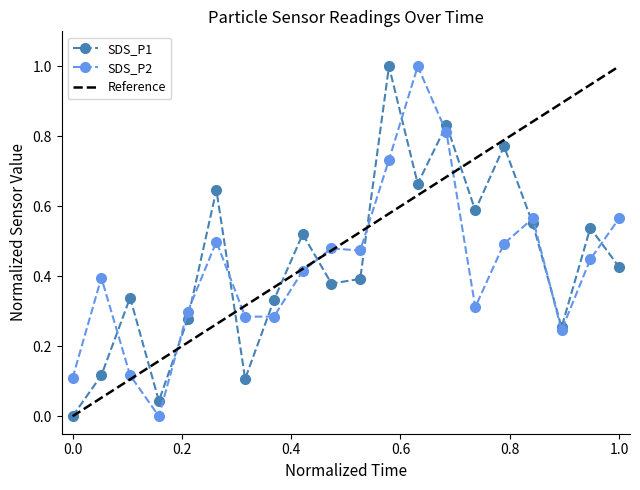

Is the value of SDS_P2 at 00:41 greater than the value of SDS_P1 at 00:19?

Yes